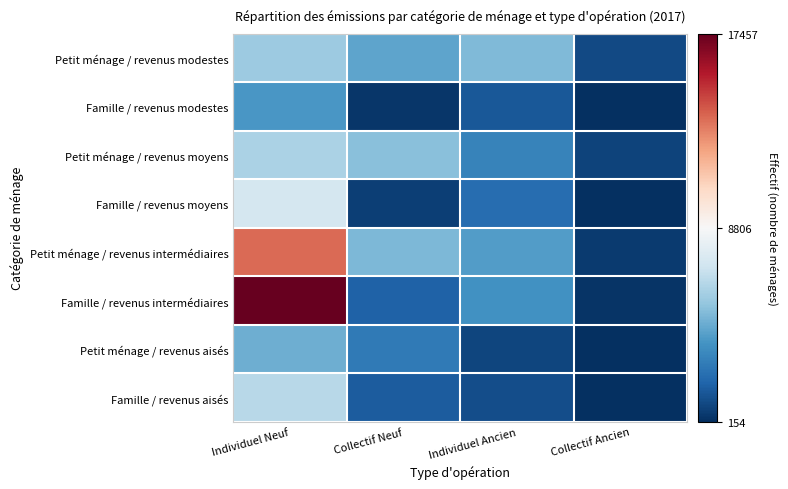

Which series has the largest range (max minus min)?

Famille / revenus intermédiaires